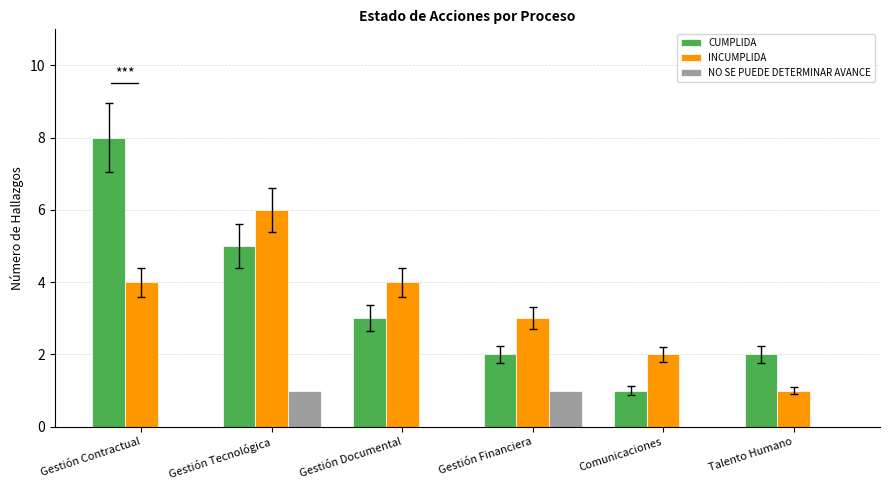

Between Gestión Tecnológica and Talento Humano, which series saw the biggest shift?

INCUMPLIDA